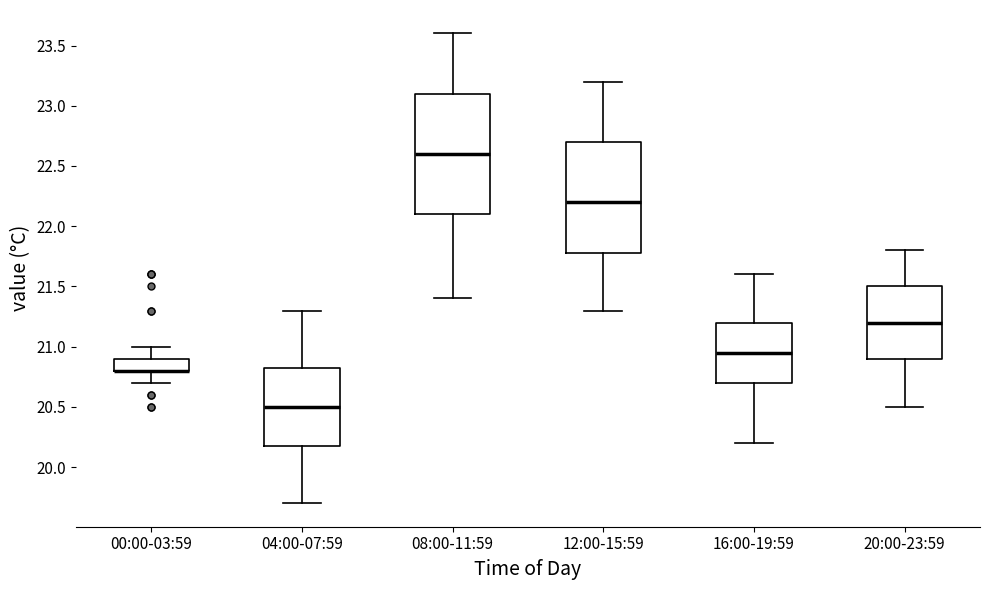

Reading left to right, transcribe this box plot: for each box, give where its median line is, the range the box spans, and where its two whiskers end, as read against the y-axis. The values are not printed on the chart, so give them approximately, as read against the axis.

00:00-03:59: median 20.80 (drawn on the box's lower edge), box 20.80 to 20.90, whiskers 20.70 to 21.00
04:00-07:59: median 20.50, box 20.20 to 20.85, whiskers 19.70 to 21.30
08:00-11:59: median 22.60, box 22.10 to 23.10, whiskers 21.40 to 23.60
12:00-15:59: median 22.20, box 21.80 to 22.70, whiskers 21.30 to 23.20
16:00-19:59: median 20.95, box 20.70 to 21.20, whiskers 20.20 to 21.60
20:00-23:59: median 21.20, box 20.90 to 21.50, whiskers 20.50 to 21.80